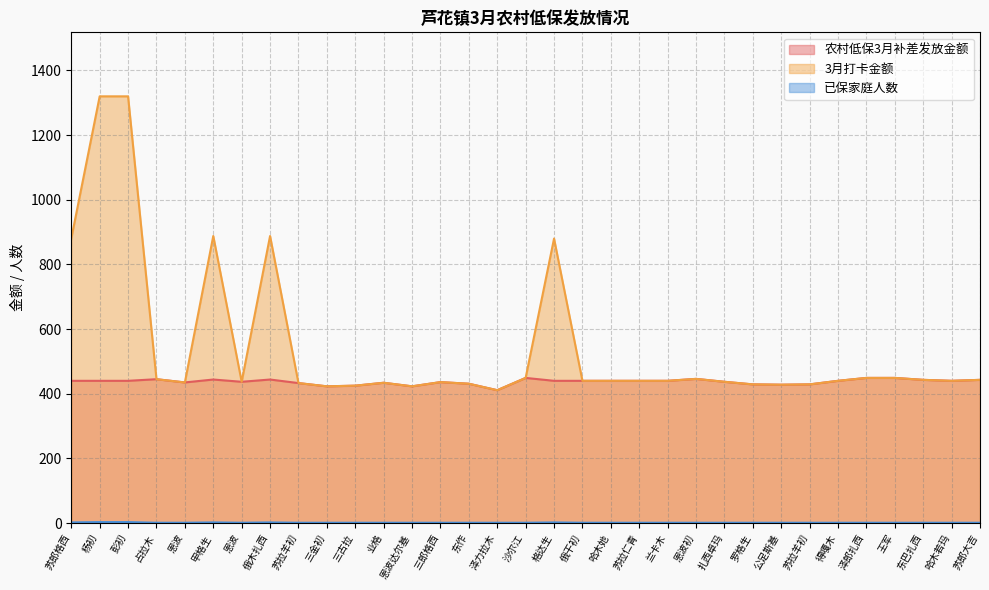

Does the chart have visible grid lines?

Yes